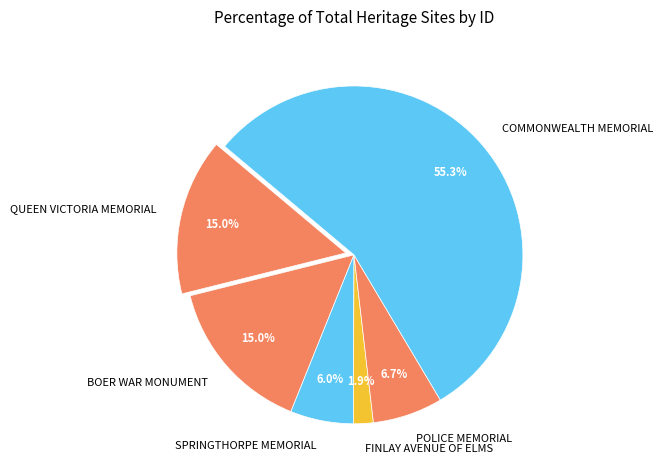

To the nearest percent, what is the difference between the POLICE MEMORIAL and SPRINGTHORPE MEMORIAL slice percentages?

1%